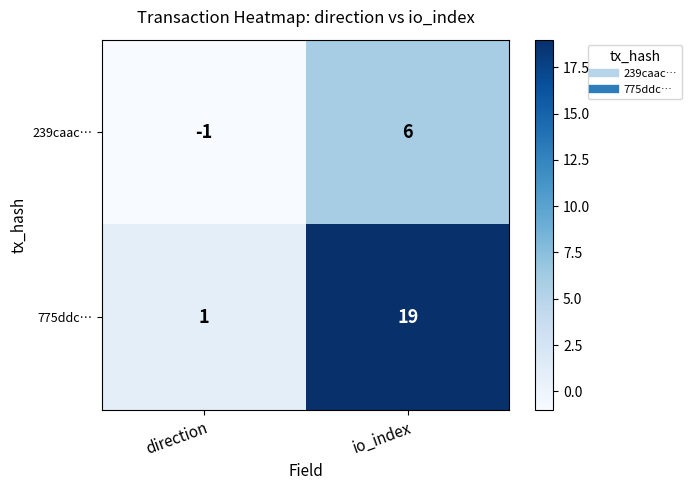

What is the sum of the 239caac… values at io_index and direction?

5